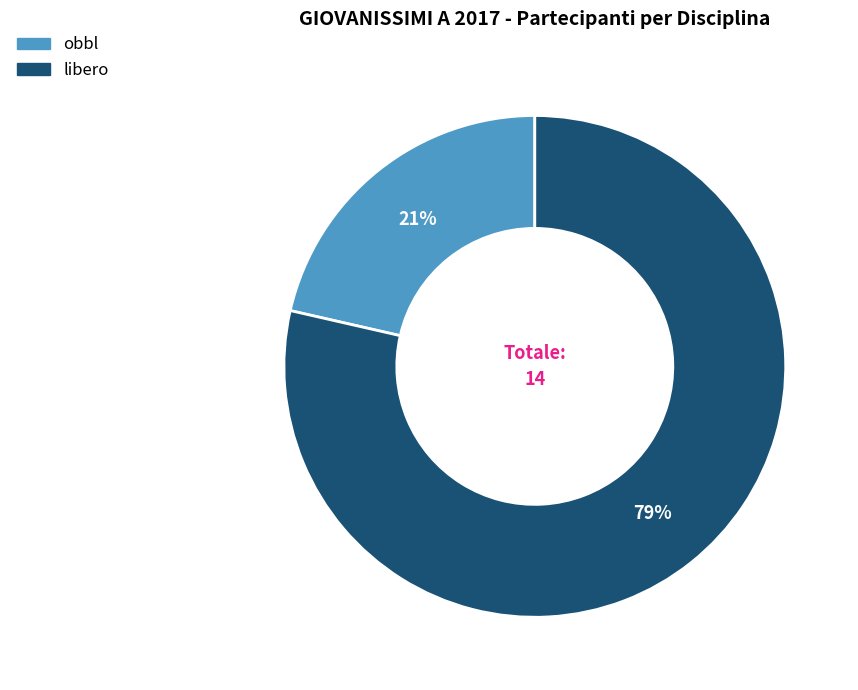

How many segments does this pie chart have?

2